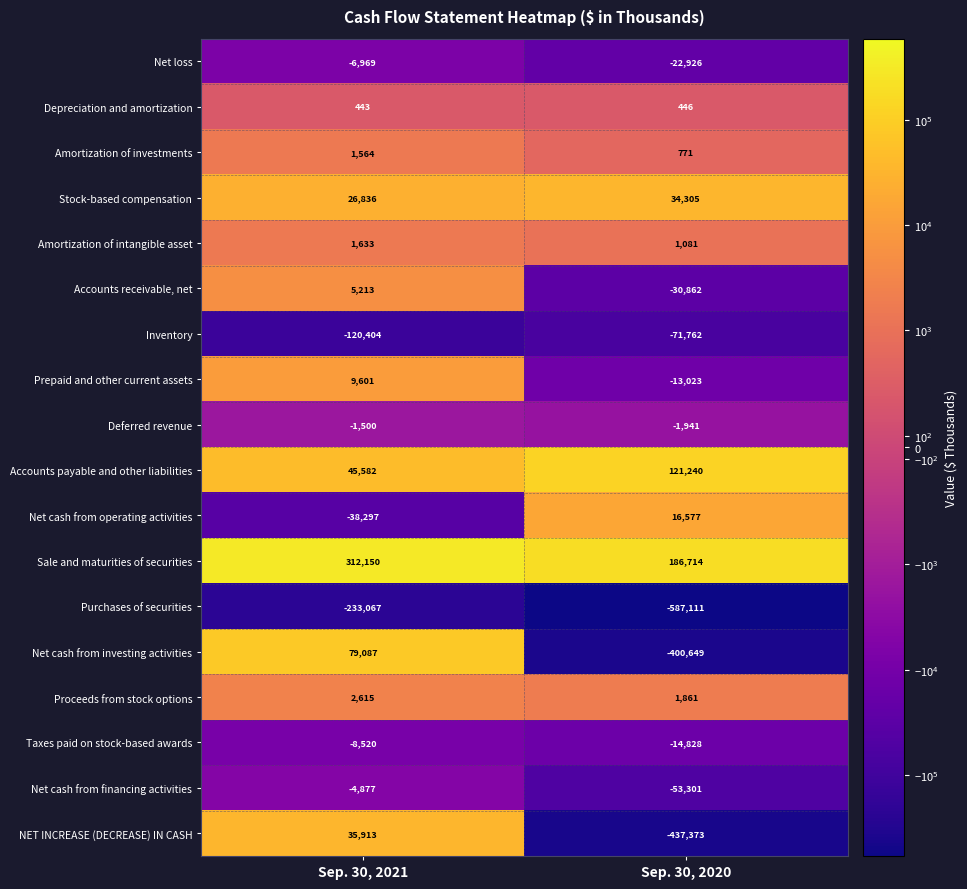

At which label is Taxes paid on stock-based awards closest to -11674?

Sep. 30, 2021